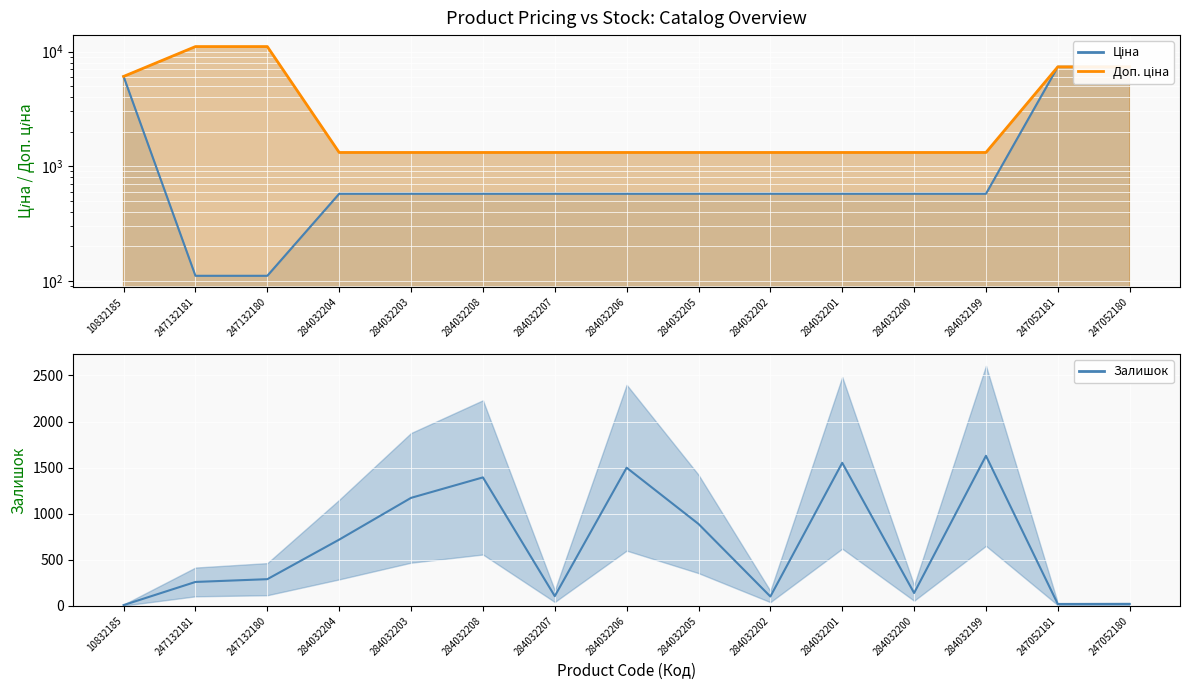

How many data points are less than 290?

7